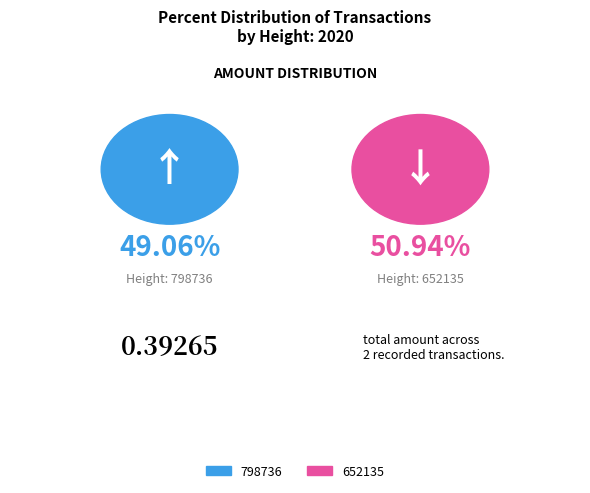

Which category accounts for the majority?

652135